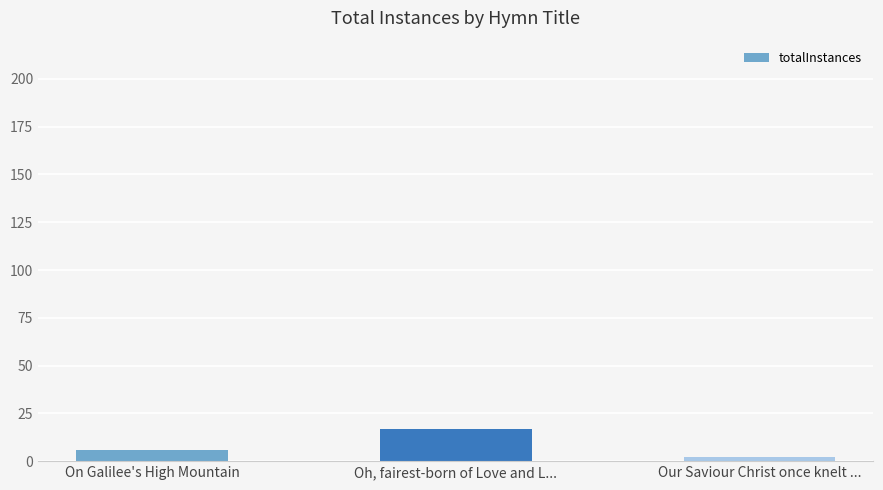

What value does the data have at Our Saviour Christ once knelt ...?

2